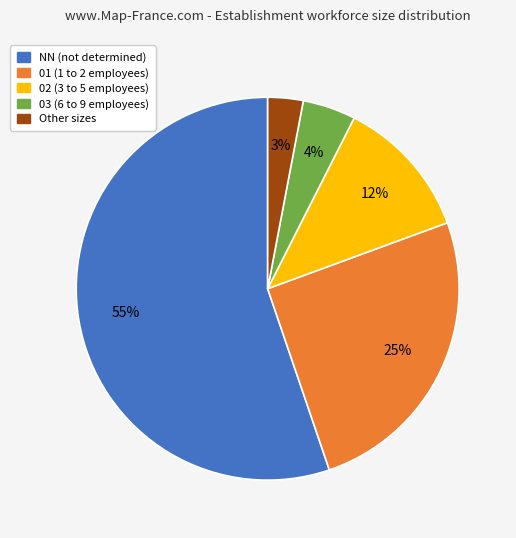

To the nearest percent, what is the average slice percentage?

20%